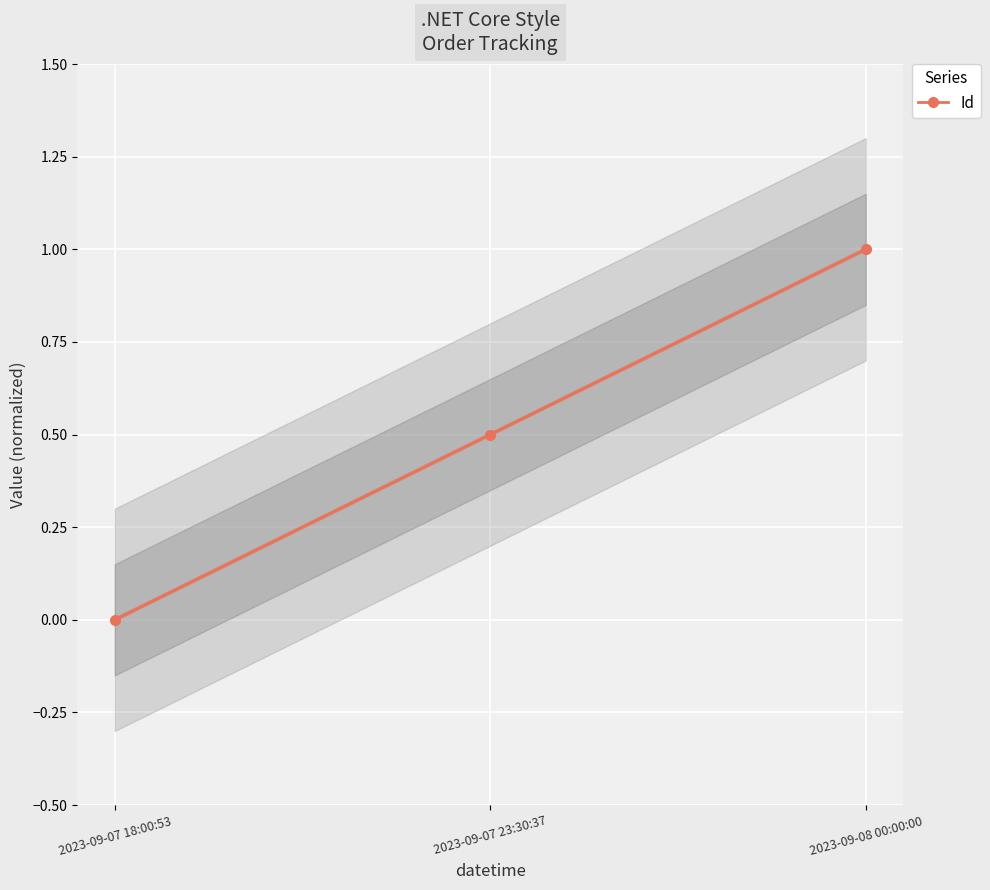

Which category has the lowest value across all series?

2023-09-07 18:00:53